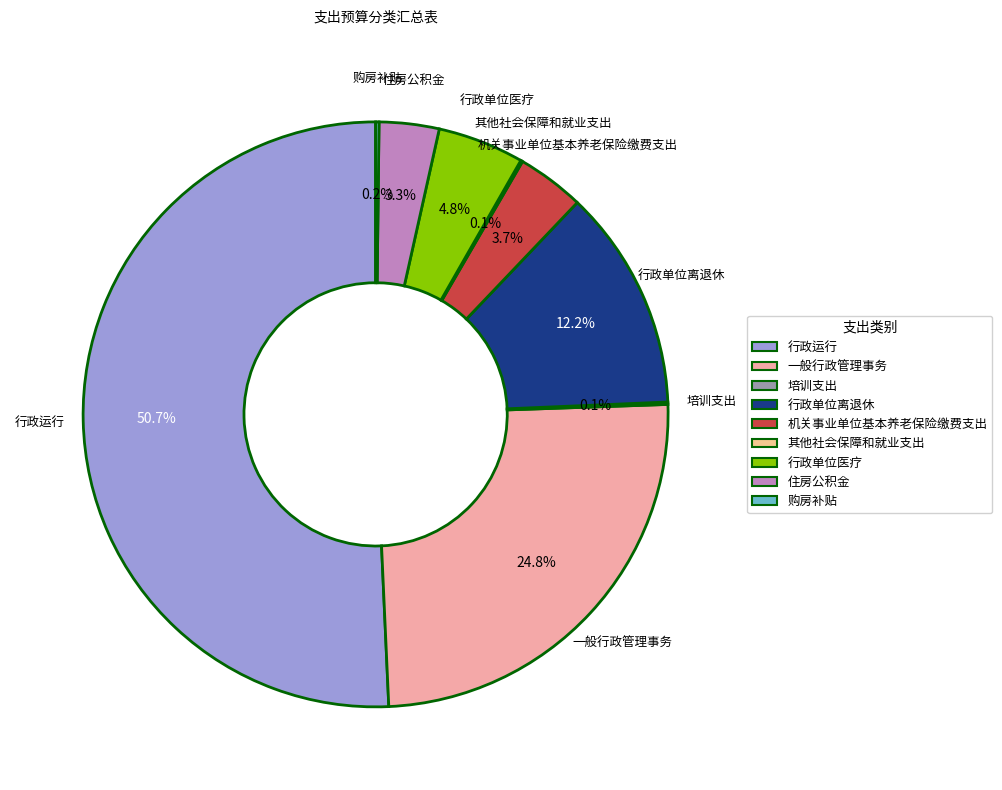

Which category has the biggest portion of the pie?

行政运行